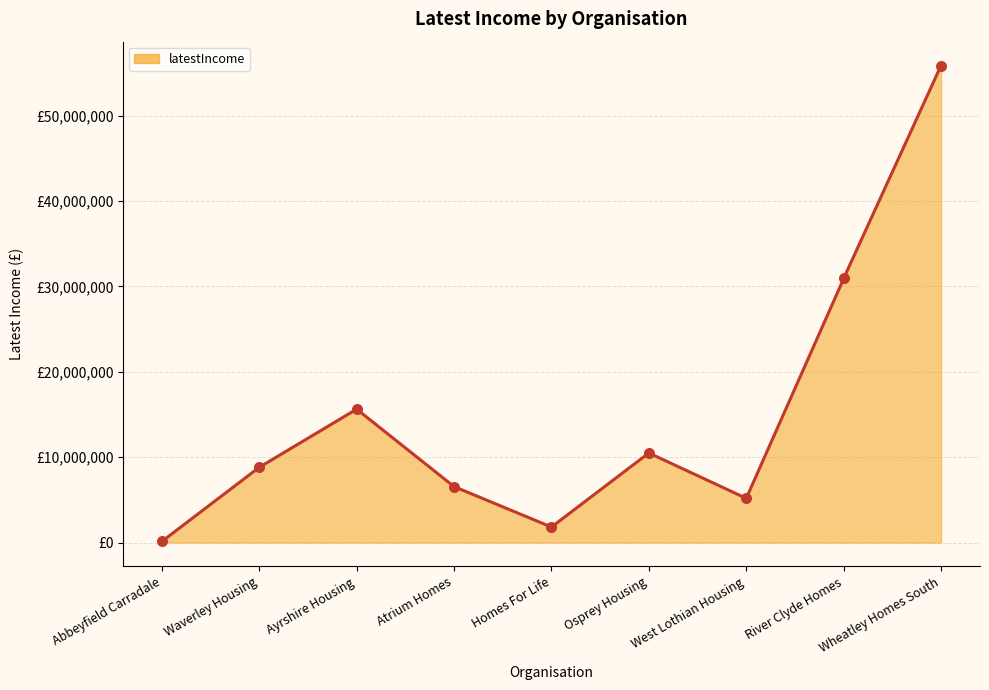

What is the change in value from Ayrshire Housing to Wheatley Homes South?

+40253301